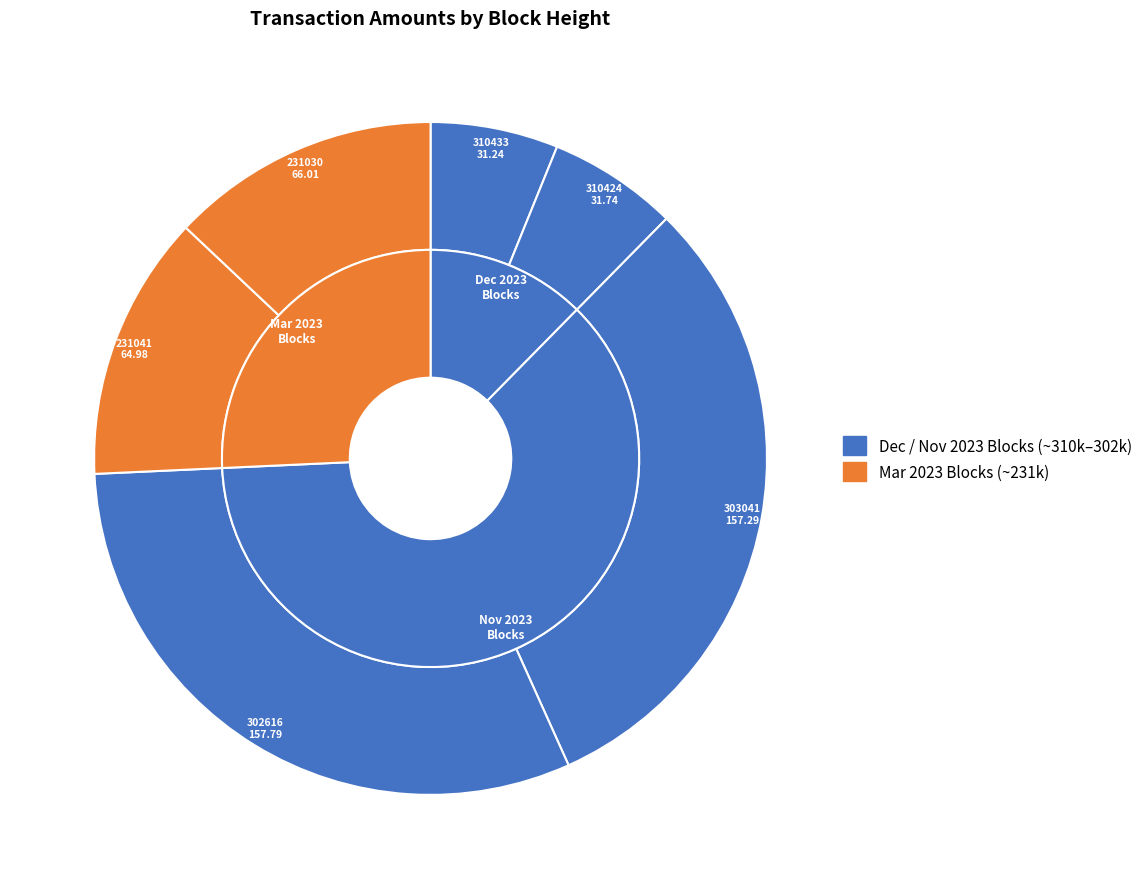

What percentage is the 231041 slice, to the nearest percent?

13%